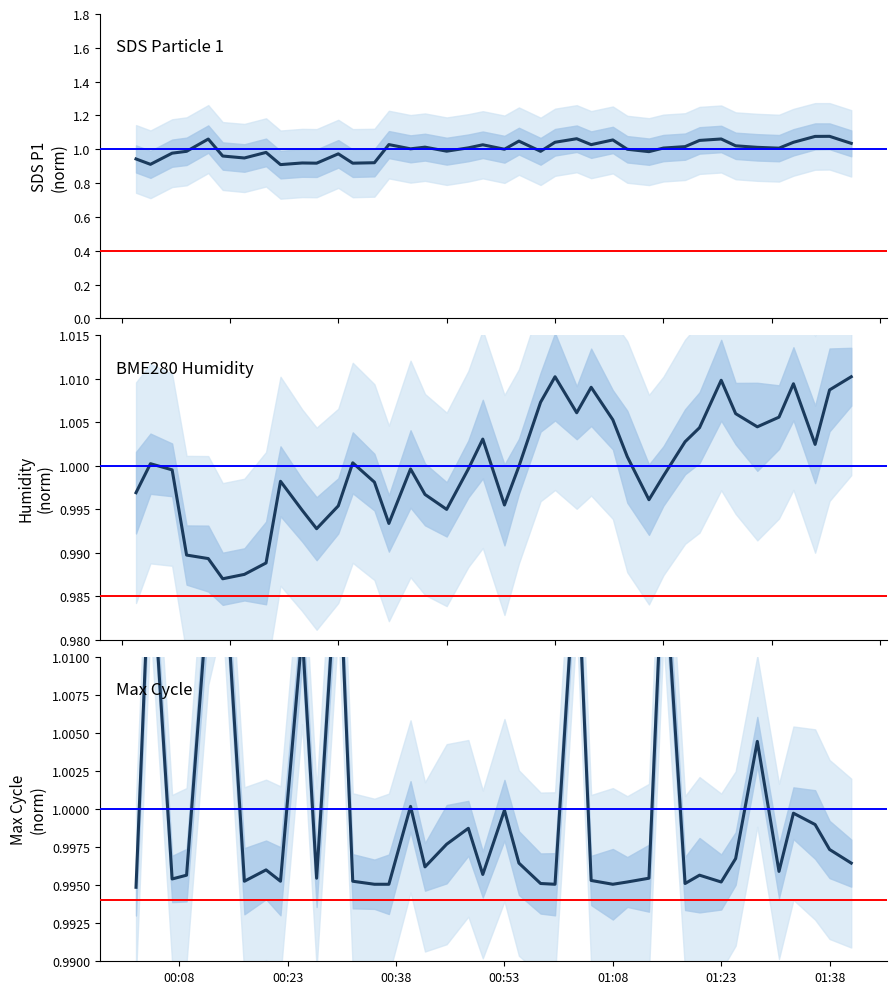

At which category does the chart reach its peak across all series?

01:38